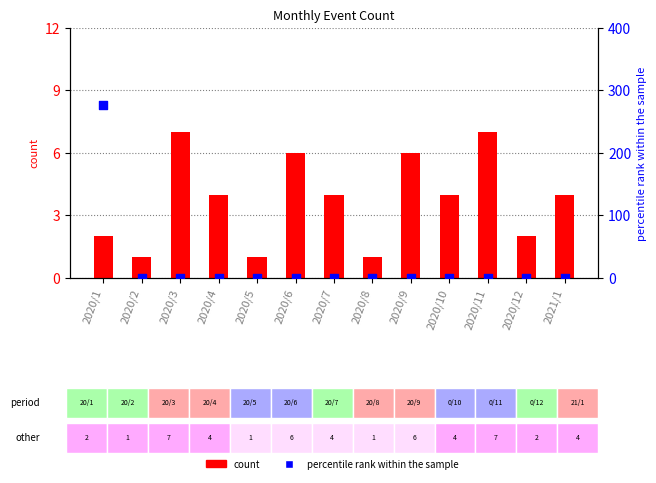

What is the total value across all series at 2021/1?

4